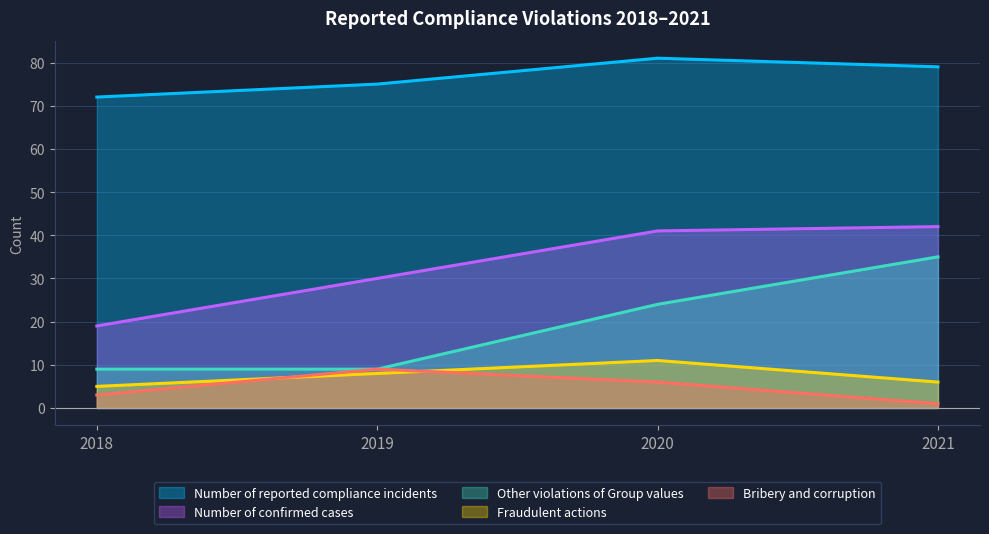

How many data points in Bribery and corruption are above 6?

1